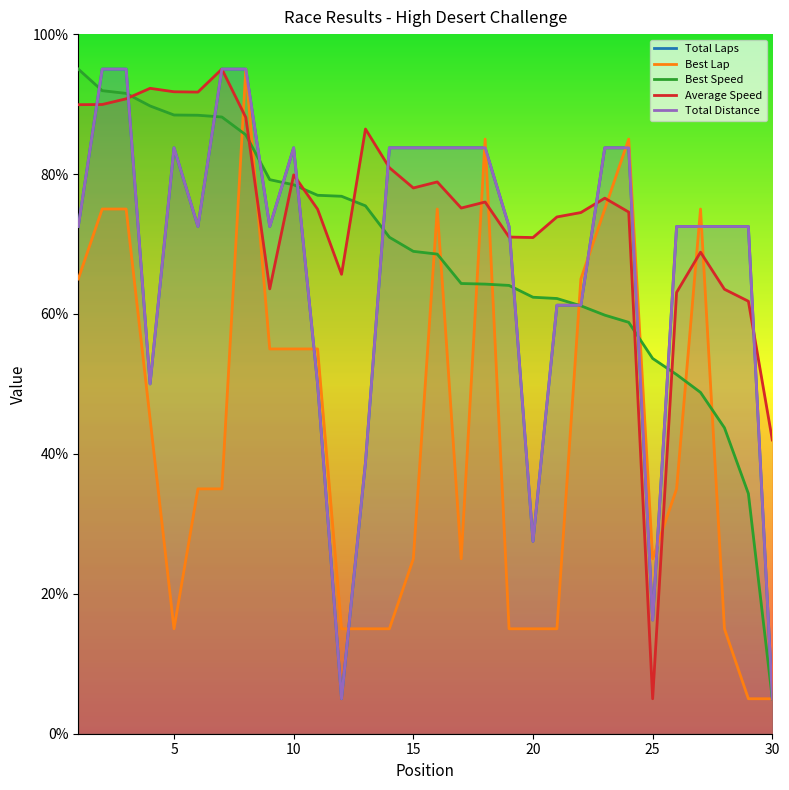

Which series has the largest total across all categories?

Average Speed